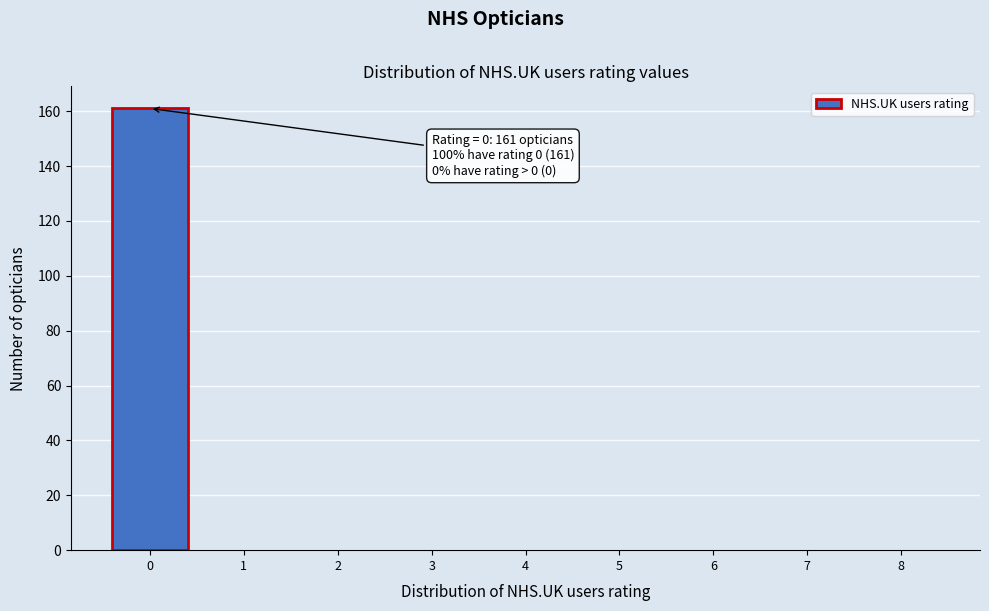

Over which range of the x-axis is the bar tallest?

-0.5 to 0.5